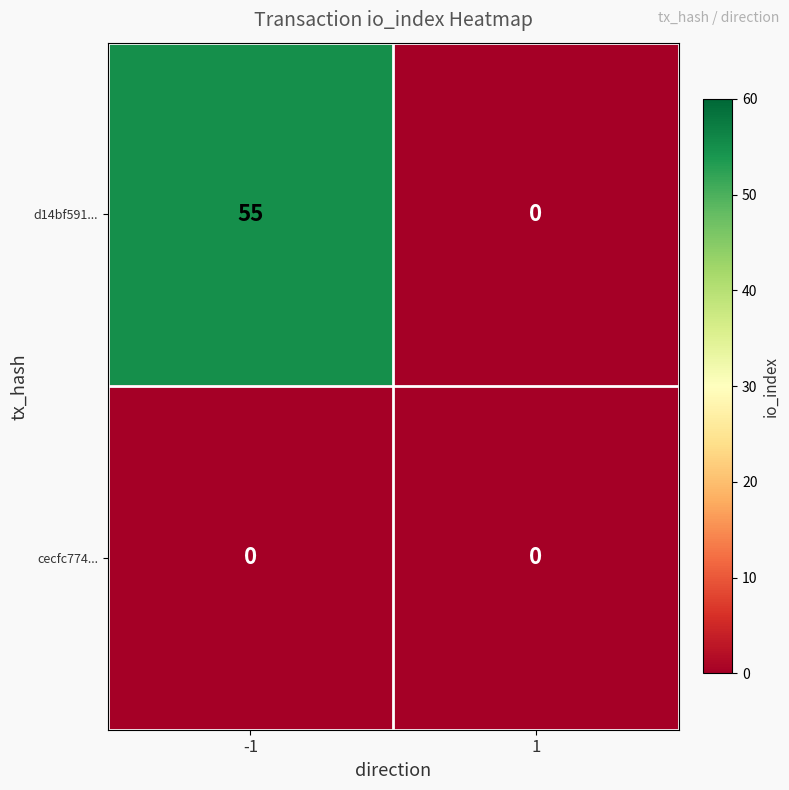

True or false: d14bf591... has a value of 18 at 1.

False